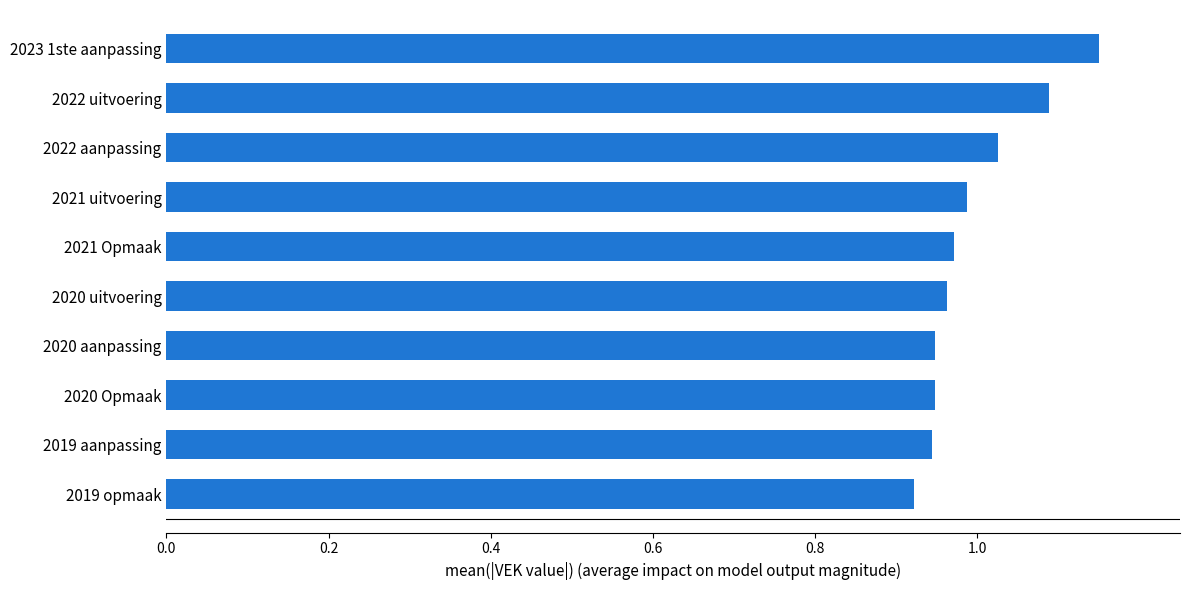

At which category does the chart reach its peak across all series?

2023 1ste aanpassing